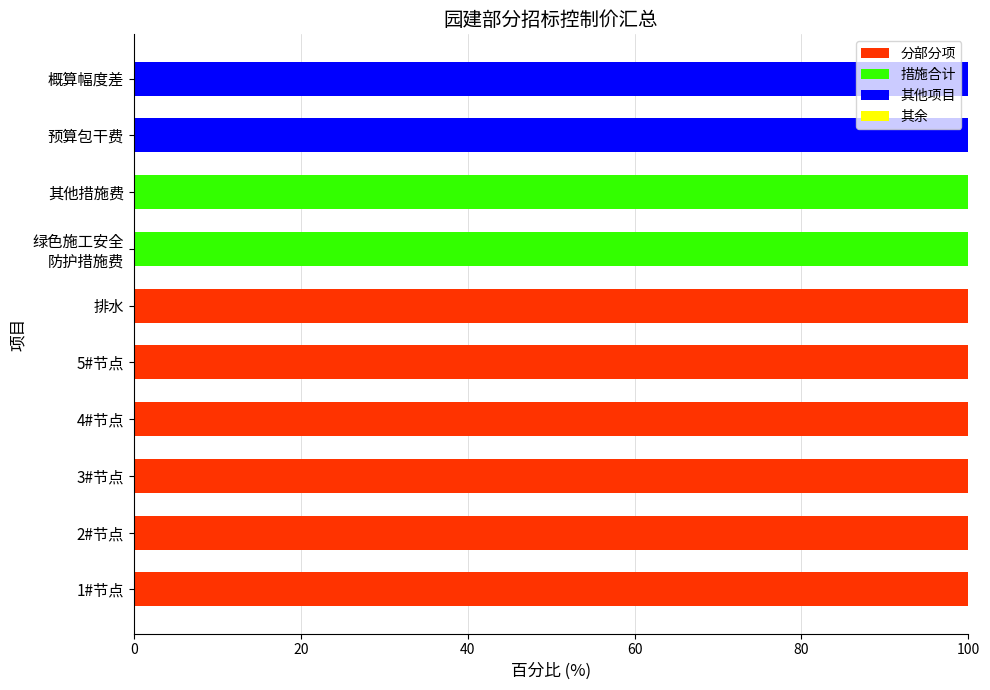

True or false: 分部分项 has a value of 42 at 4#节点.

False